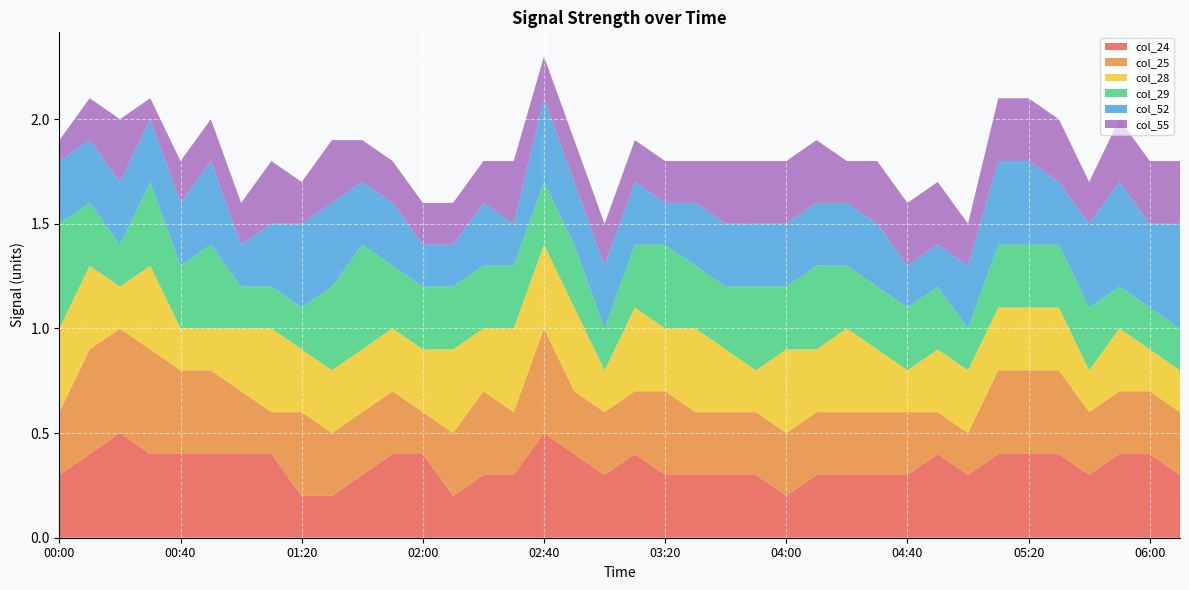

Reading left to right, extract all data points from this chart.

col_24: 0.3	0.4	0.5	0.4	0.4	0.4	0.4	0.4	0.2	0.2	0.3	0.4	0.4	0.2	0.3	0.3	0.5	0.4	0.3	0.4	0.3	0.3	0.3	0.3	0.2	0.3	0.3	0.3	0.3	0.4	0.3	0.4	0.4	0.4	0.3	0.4	0.4	0.3
col_25: 0.3	0.5	0.5	0.5	0.4	0.4	0.3	0.2	0.4	0.3	0.3	0.3	0.2	0.3	0.4	0.3	0.5	0.3	0.3	0.3	0.4	0.3	0.3	0.3	0.3	0.3	0.3	0.3	0.3	0.2	0.2	0.4	0.4	0.4	0.3	0.3	0.3	0.3
col_28: 0.4	0.4	0.2	0.4	0.2	0.2	0.3	0.4	0.3	0.3	0.3	0.3	0.3	0.4	0.3	0.4	0.4	0.4	0.2	0.4	0.3	0.4	0.3	0.2	0.4	0.3	0.4	0.3	0.2	0.3	0.3	0.3	0.3	0.3	0.2	0.3	0.2	0.2
col_29: 0.5	0.3	0.2	0.4	0.3	0.4	0.2	0.2	0.2	0.4	0.5	0.3	0.3	0.3	0.3	0.3	0.3	0.3	0.2	0.3	0.4	0.3	0.3	0.4	0.3	0.4	0.3	0.3	0.3	0.3	0.2	0.3	0.3	0.3	0.3	0.2	0.2	0.2
col_52: 0.3	0.3	0.3	0.3	0.3	0.4	0.2	0.3	0.4	0.4	0.3	0.3	0.2	0.2	0.3	0.2	0.4	0.3	0.3	0.3	0.2	0.3	0.3	0.3	0.3	0.3	0.3	0.3	0.2	0.2	0.3	0.4	0.4	0.3	0.4	0.5	0.4	0.5
col_55: 0.1	0.2	0.3	0.1	0.2	0.2	0.2	0.3	0.2	0.3	0.2	0.2	0.2	0.2	0.2	0.3	0.2	0.2	0.2	0.2	0.2	0.2	0.3	0.3	0.3	0.3	0.2	0.3	0.3	0.3	0.2	0.3	0.3	0.3	0.2	0.3	0.3	0.3